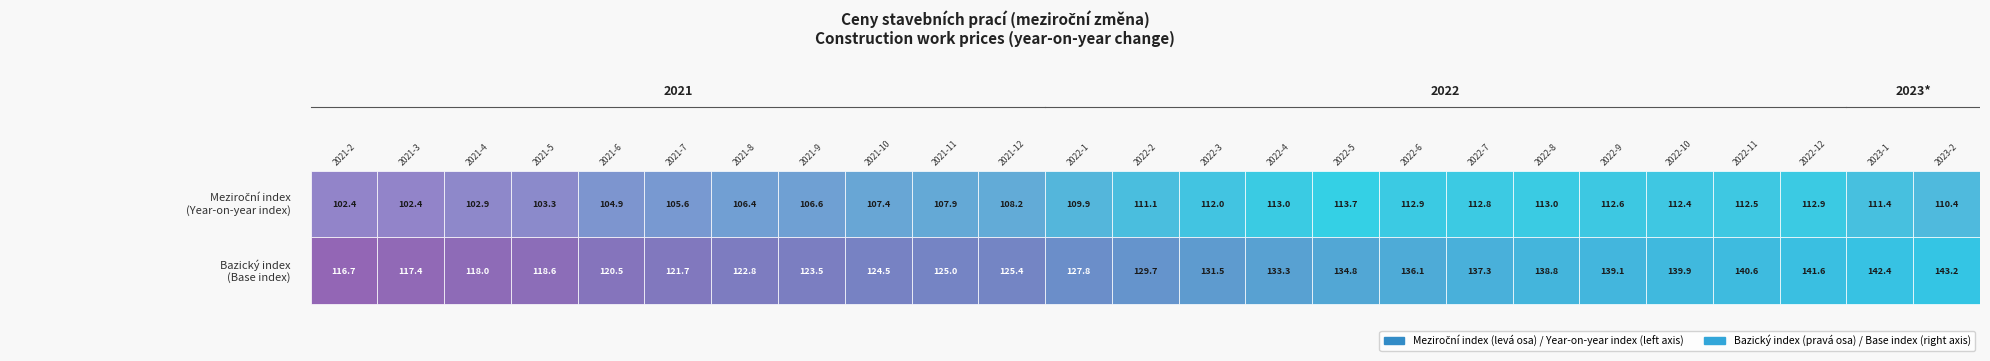

True or false: Bazický index has a value of 138.8 at 2022-8.

True